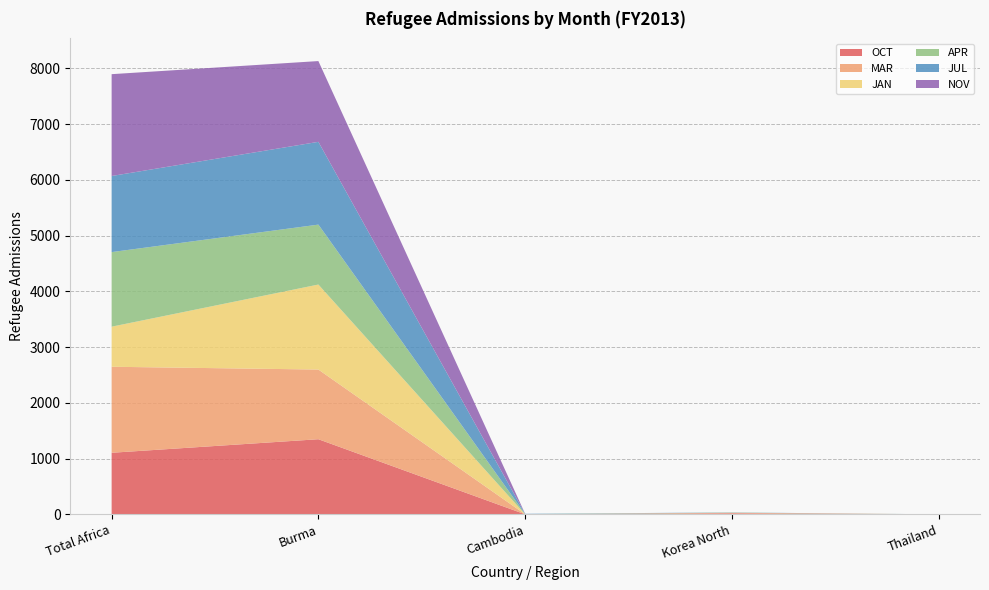

Reading left to right, what are all the values shown in this chart?

OCT: Total Africa=1104	Burma=1347	Cambodia=0	Korea North=17	Thailand=0
MAR: Total Africa=1543	Burma=1250	Cambodia=0	Korea North=10	Thailand=0
JAN: Total Africa=719	Burma=1525	Cambodia=0	Korea North=0	Thailand=0
APR: Total Africa=1338	Burma=1075	Cambodia=4	Korea North=4	Thailand=0
JUL: Total Africa=1365	Burma=1485	Cambodia=5	Korea North=3	Thailand=0
NOV: Total Africa=1827	Burma=1449	Cambodia=0	Korea North=0	Thailand=0